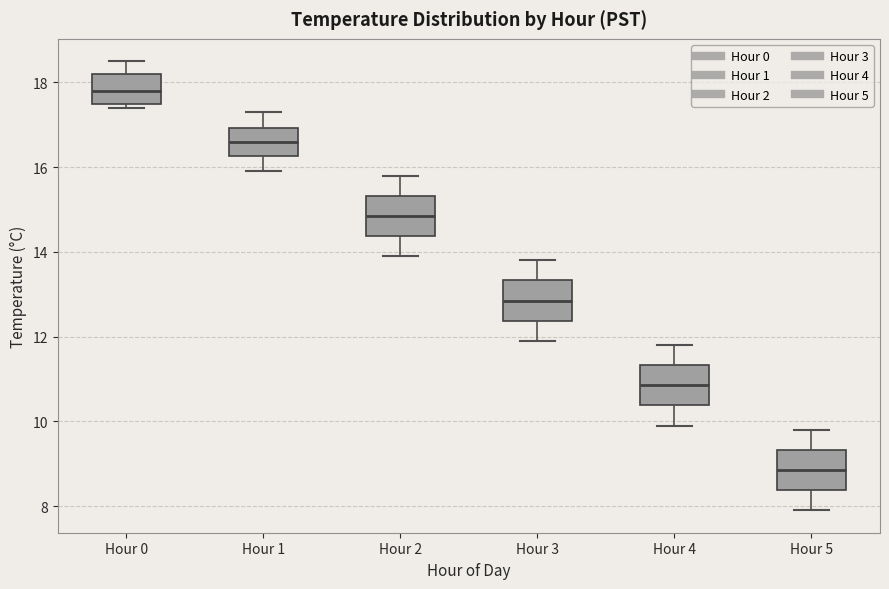

Reading left to right, transcribe this box plot: for each box, give where its median line is, the range the box spans, and where its two whiskers end, as read against the y-axis. The values are not printed on the chart, so give them approximately, as read against the axis.

Hour 0: median 17.8, box 17.6 to 18.2, whiskers 17.4 to 18.6
Hour 1: median 16.6, box 16.2 to 17.0, whiskers 16.0 to 17.4
Hour 2: median 14.8, box 14.4 to 15.4, whiskers 14.0 to 15.8
Hour 3: median 12.8, box 12.4 to 13.4, whiskers 12.0 to 13.8
Hour 4: median 10.8, box 10.4 to 11.4, whiskers 10.0 to 11.8
Hour 5: median 8.8, box 8.4 to 9.4, whiskers 8.0 to 9.8